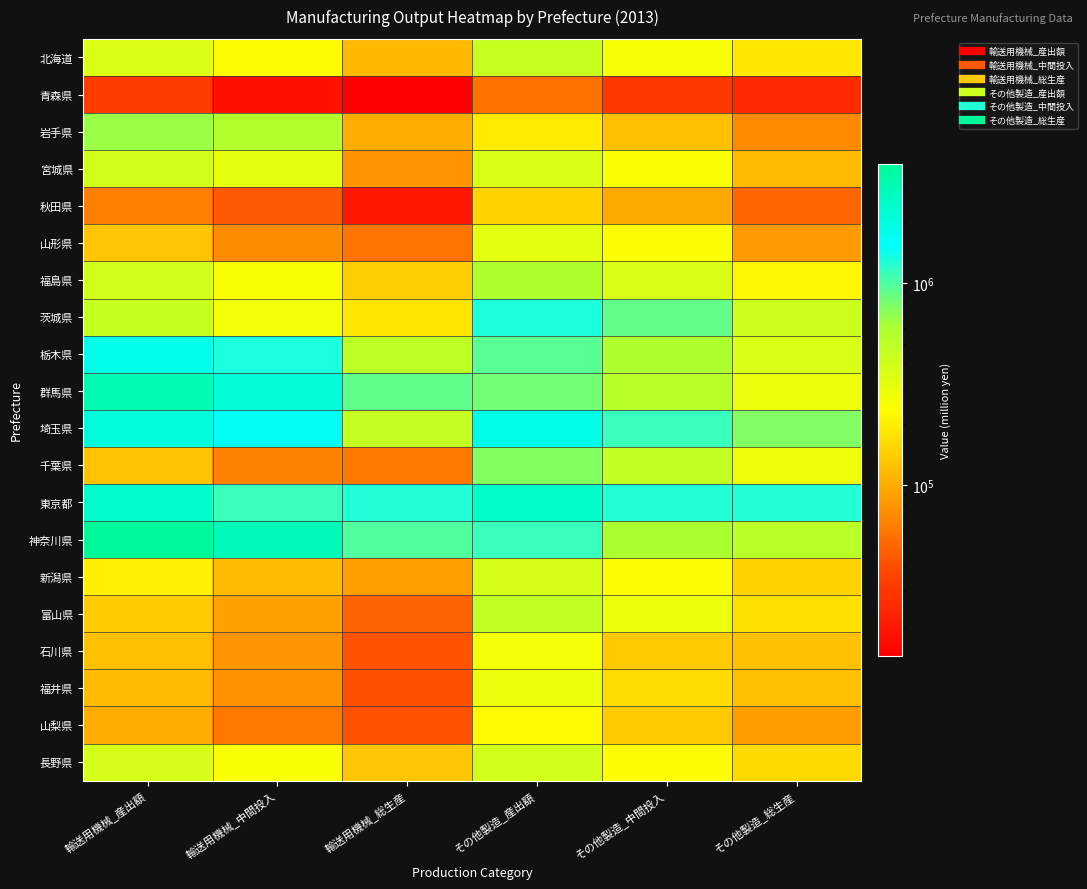

What is the smallest value displayed?

14399